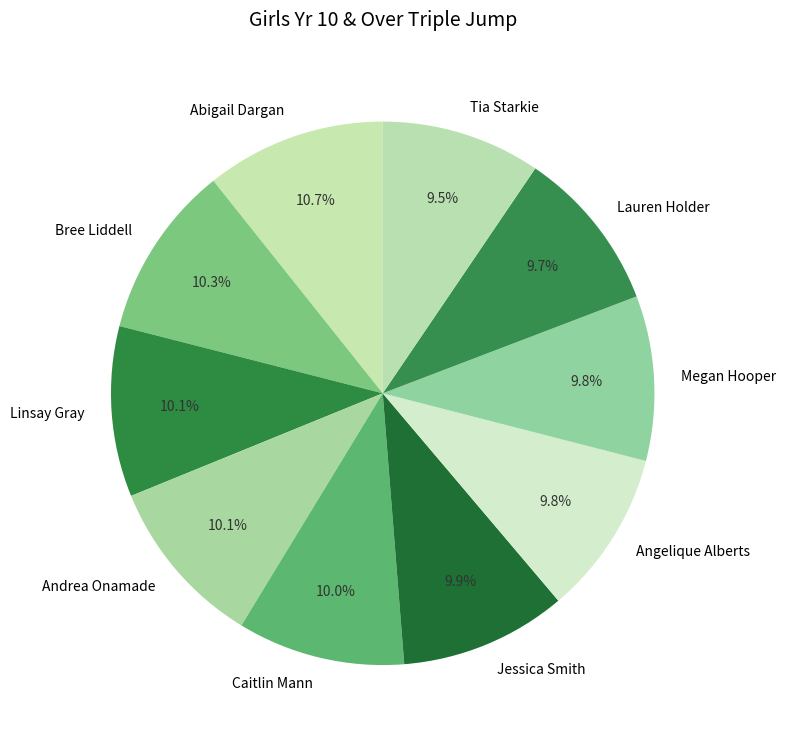

Is Tia Starkie the majority of the pie?

No